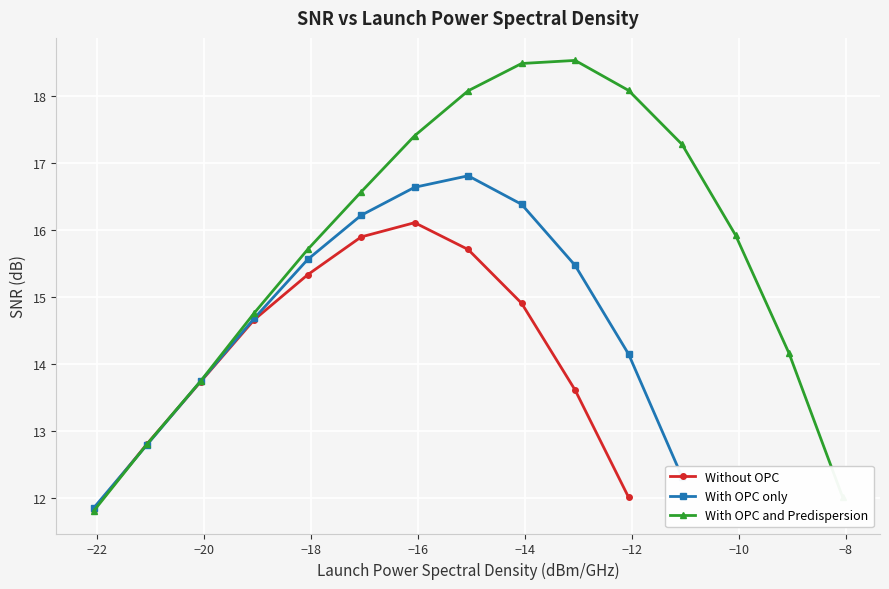

What is the minimum value for Without OPC?

11.8